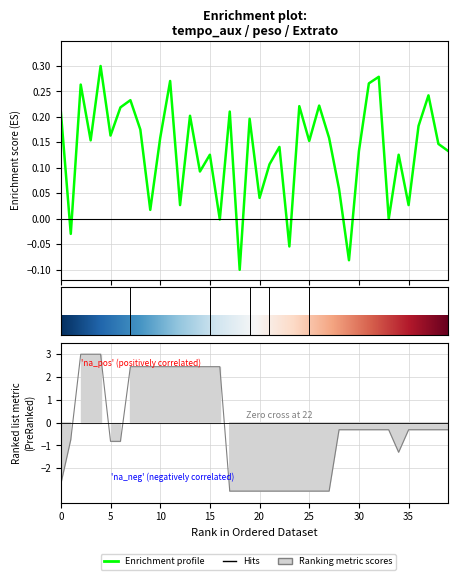

The tempo_aux series shows -0.0 at 33. True or false?

False